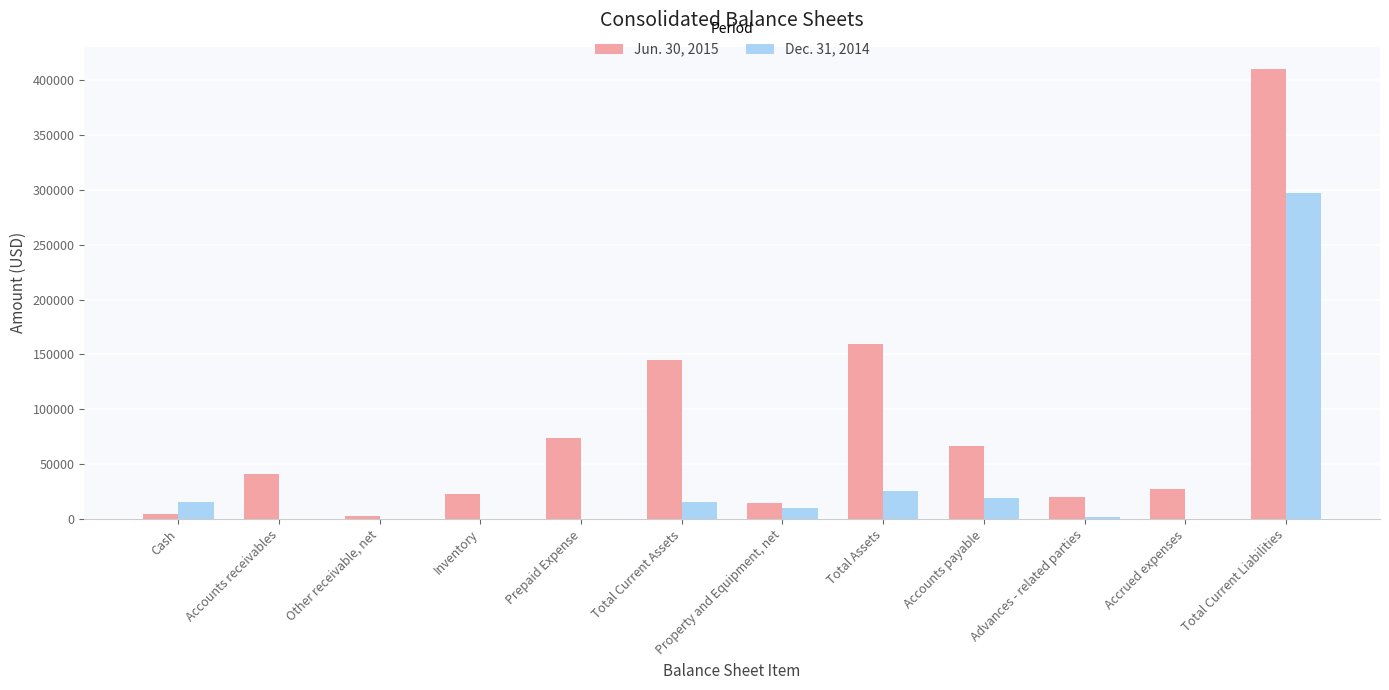

Count the number of data series in this chart.

2